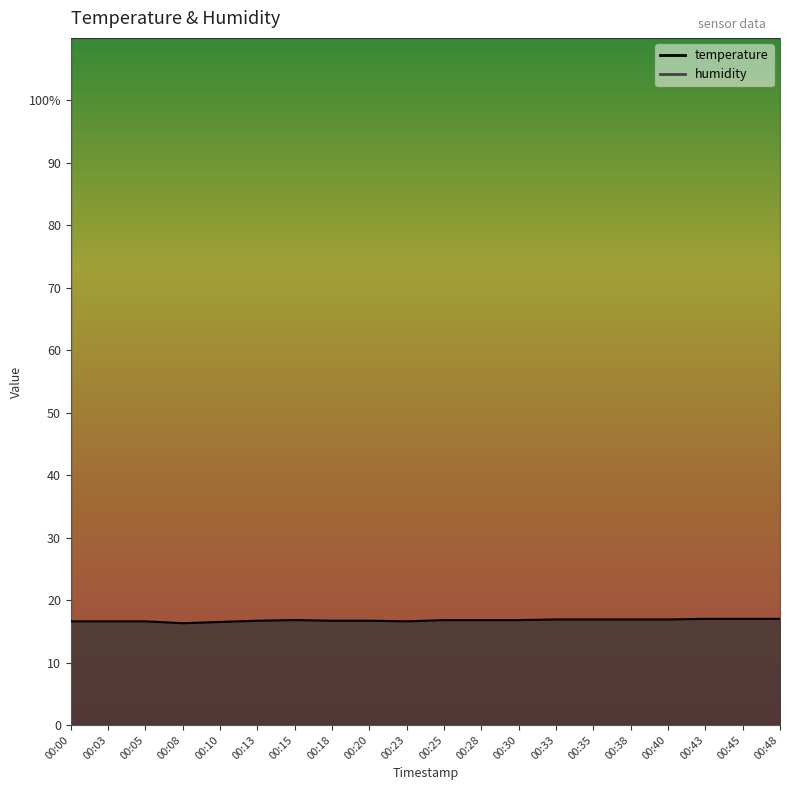

Is it true that the value at 00:28 is 16.8?

True